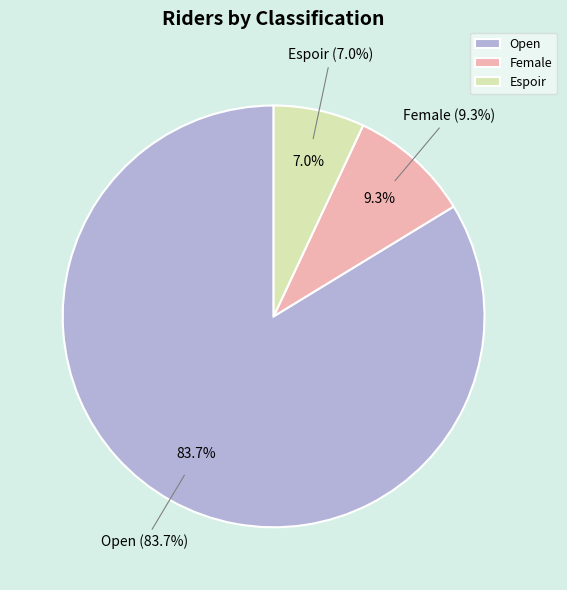

Which slice is the largest?

Open